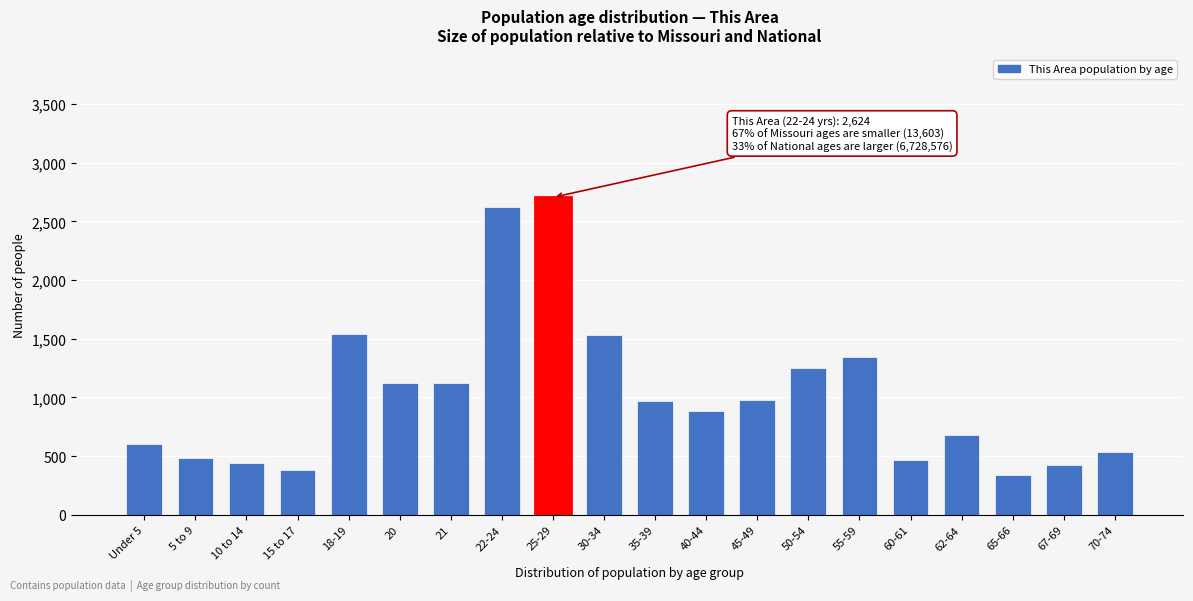

Read the value at 25-29, to the nearest 100.

2700